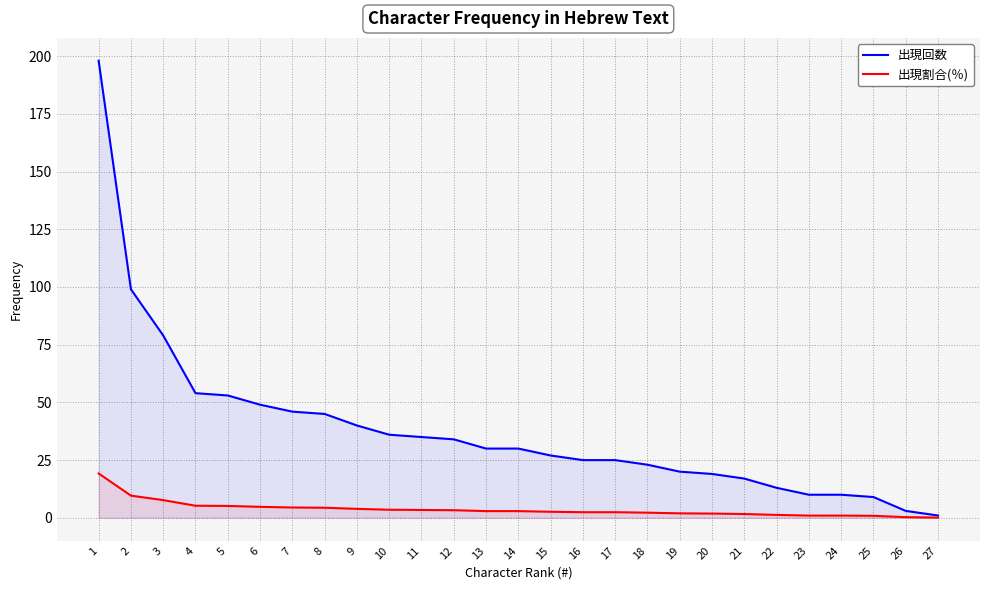

Rank the series by their average value, from highest to lowest.

出現回数, 出現割合(％)